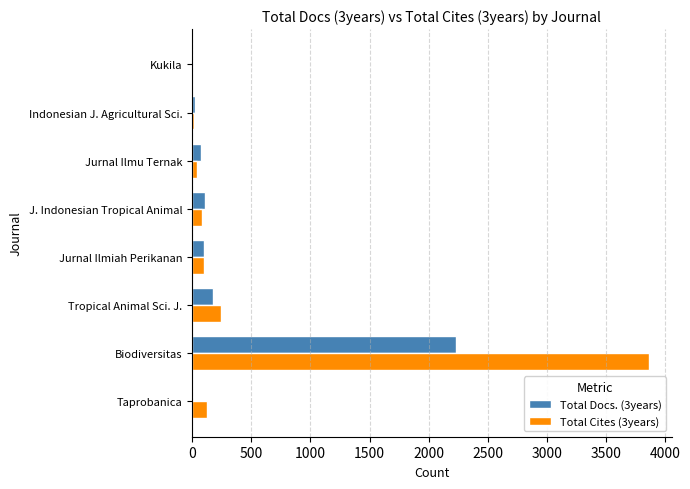

At which category is the sum across all series the highest?

Biodiversitas